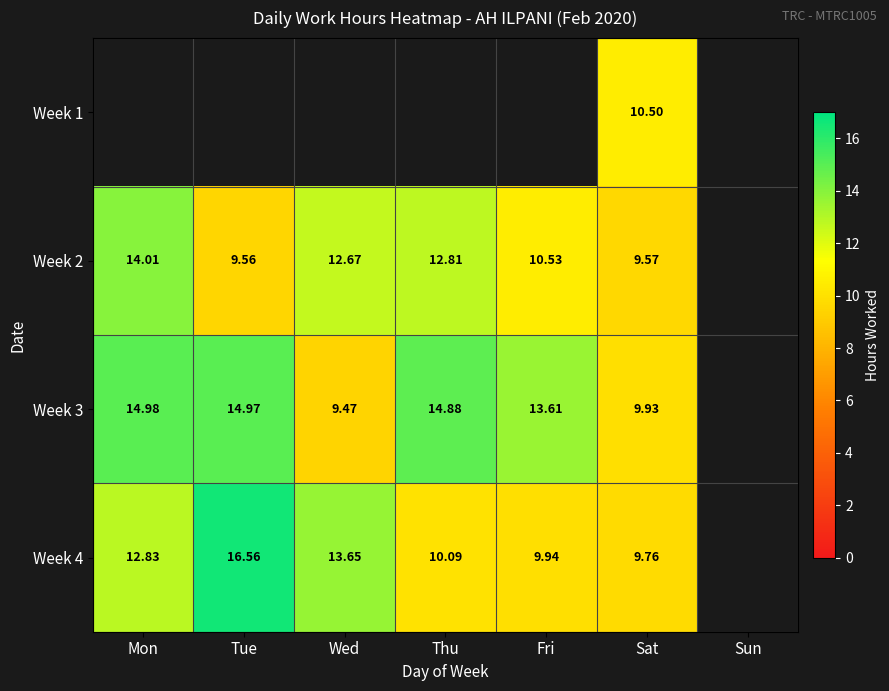

What is the greatest value displayed?

16.6